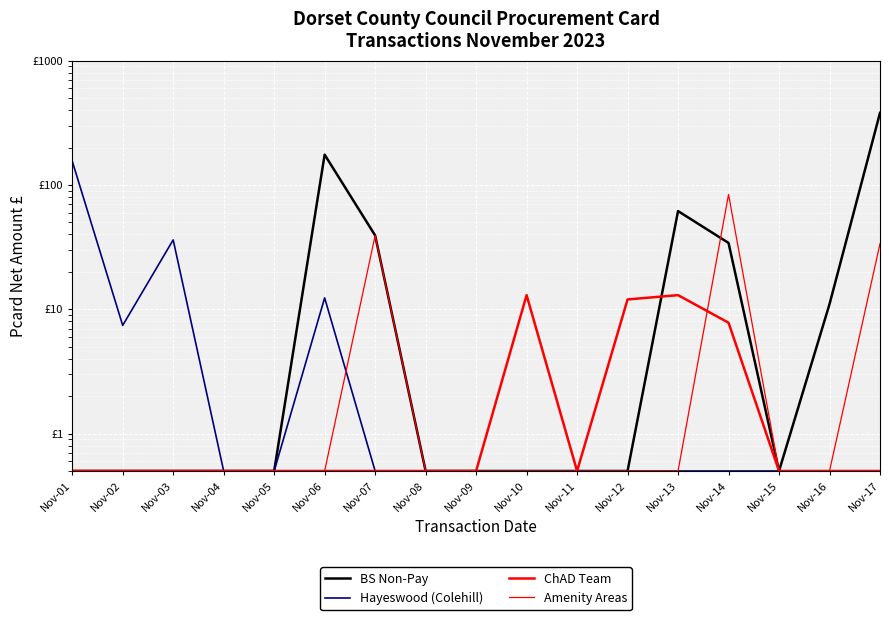

At which label does BS Non-Pay reach its minimum?

Nov-01